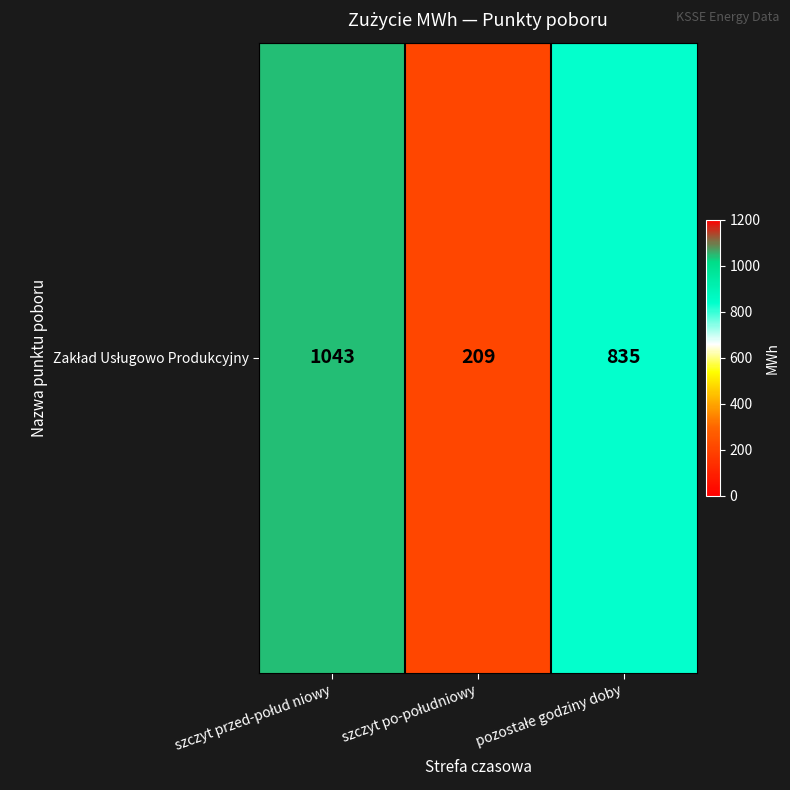

At which category does the chart reach its peak across all series?

szczyt przed-połud niowy